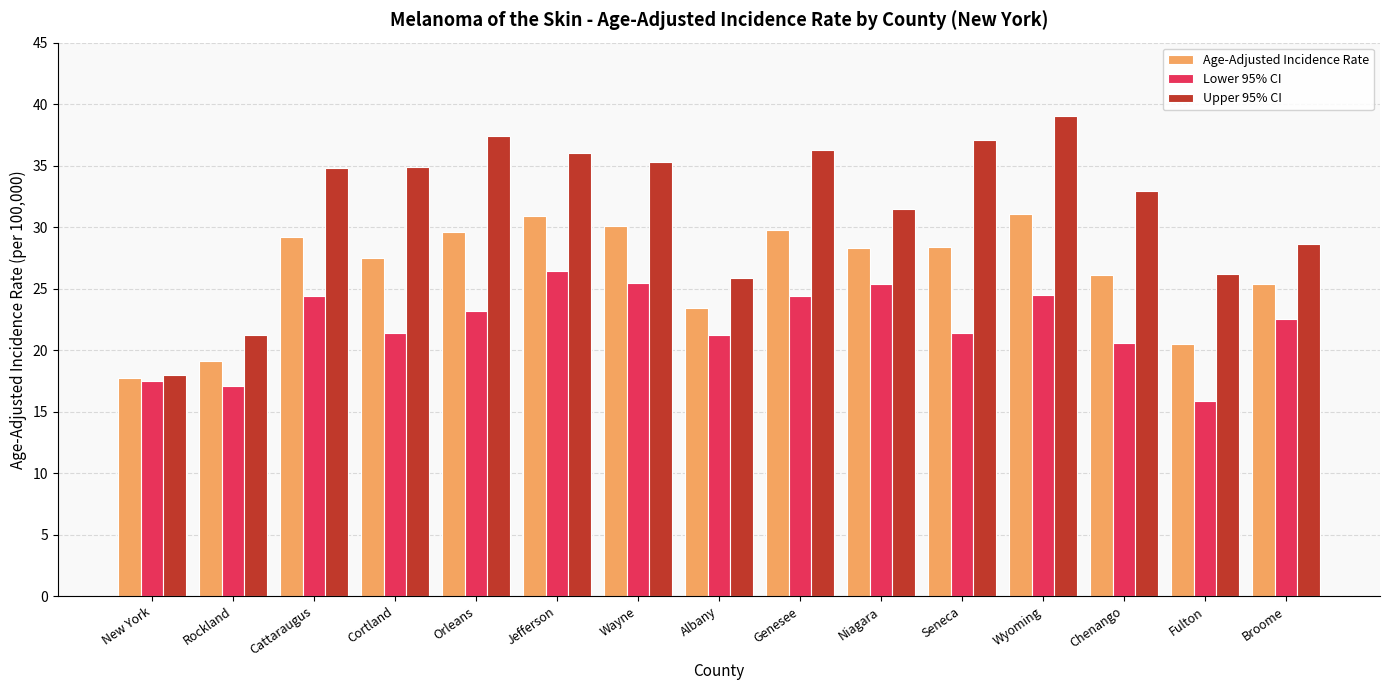

Which series has the largest total across all categories?

Upper 95% CI